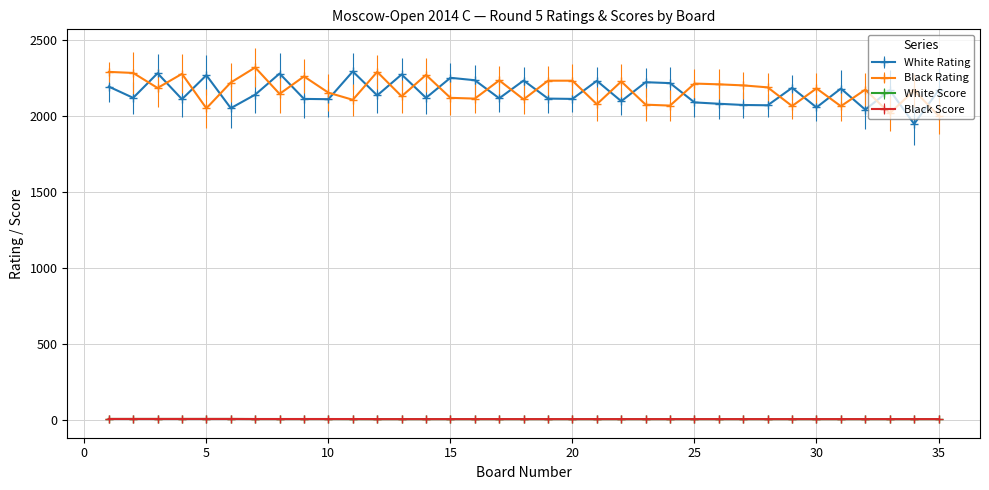

True or false: Black Score and White Rating cross at least once.

False